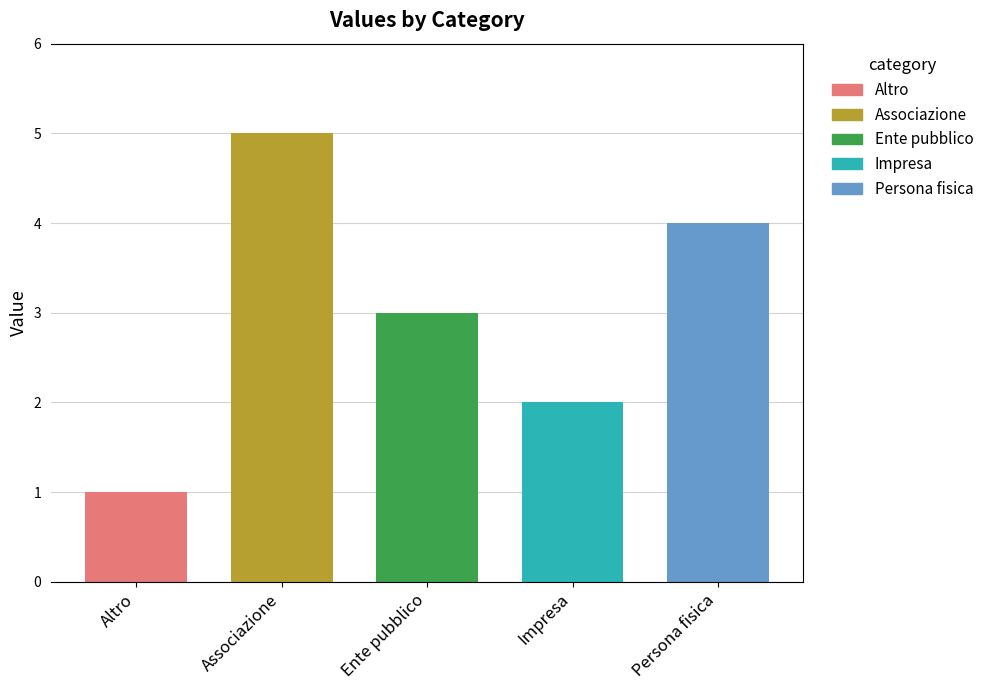

How many data points are less than 3?

2